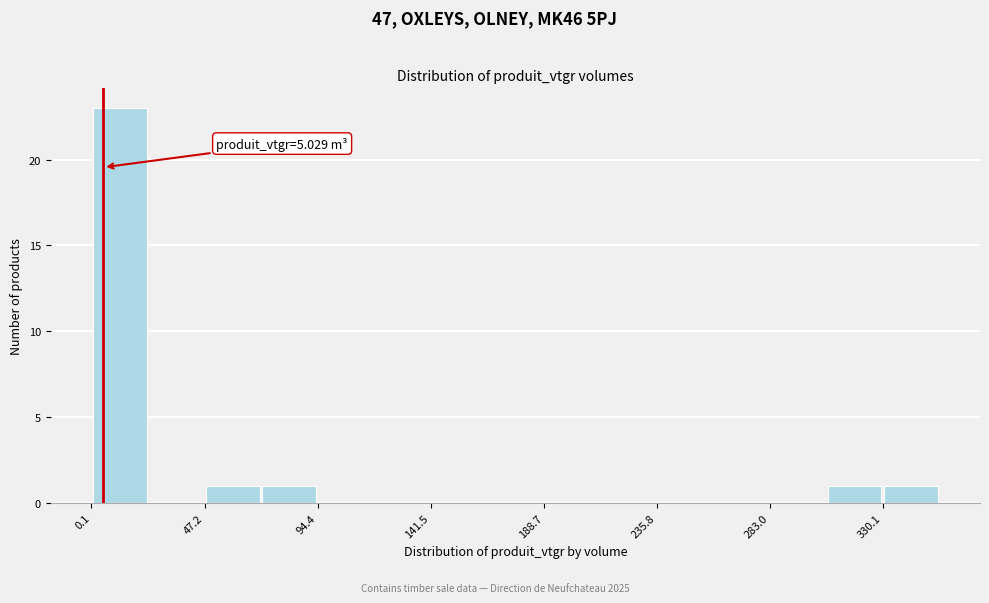

Which range on the x-axis has the tallest bar?

0 to 25